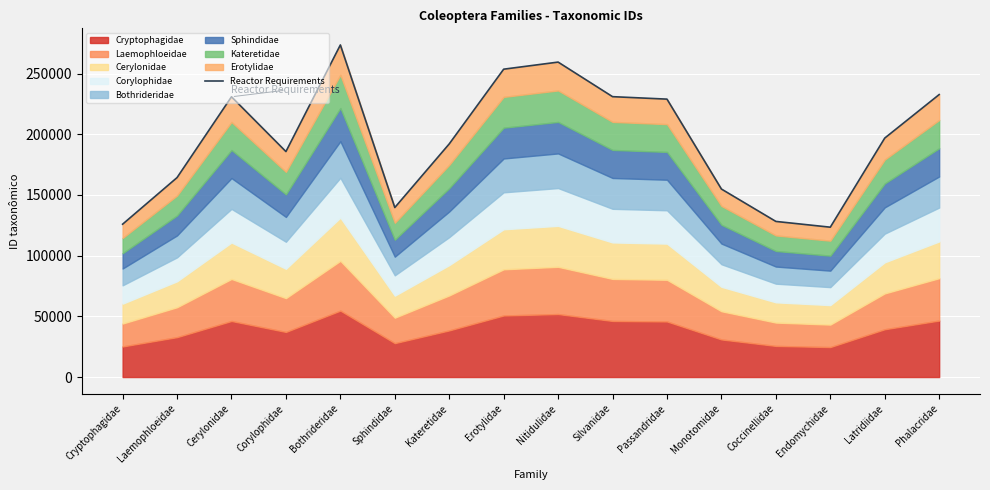

Is it true that the value at Laemophloeidae is 164310?

True